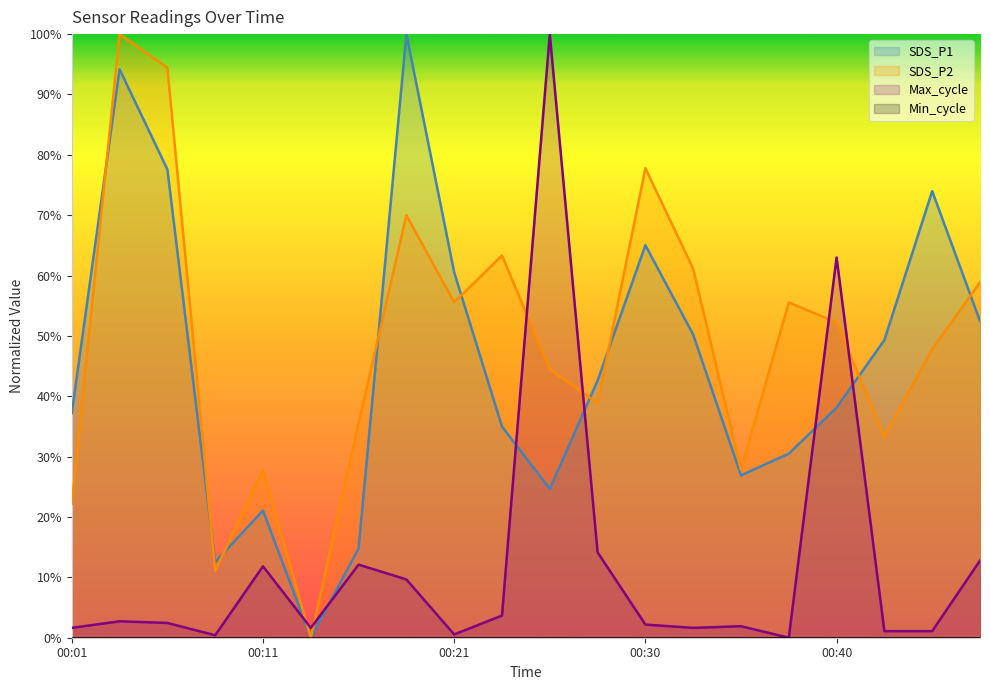

How many categories are shown in the chart?

20